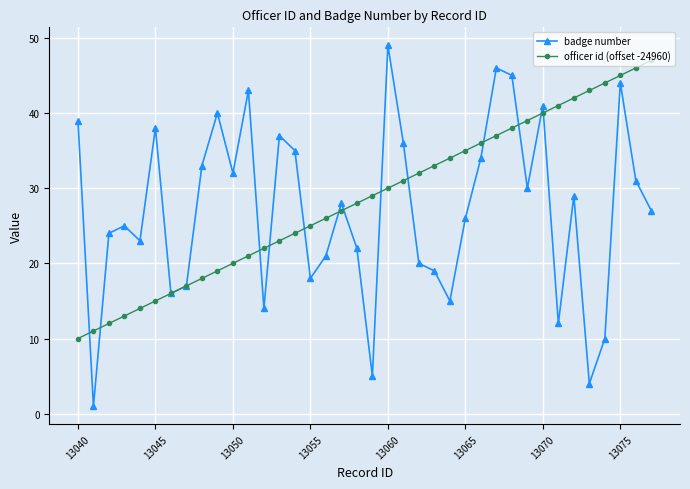

Which series has the largest total across all categories?

officer id (offset -24960)